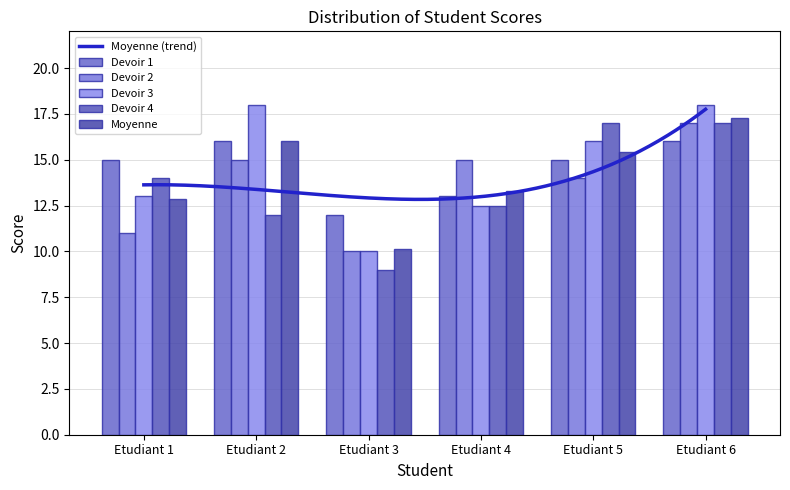

Count the number of data series in this chart.

5